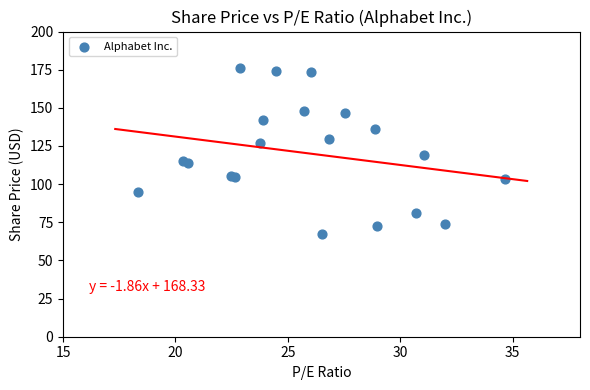

What Y value in the scatter plot is closest to 121?

119.0